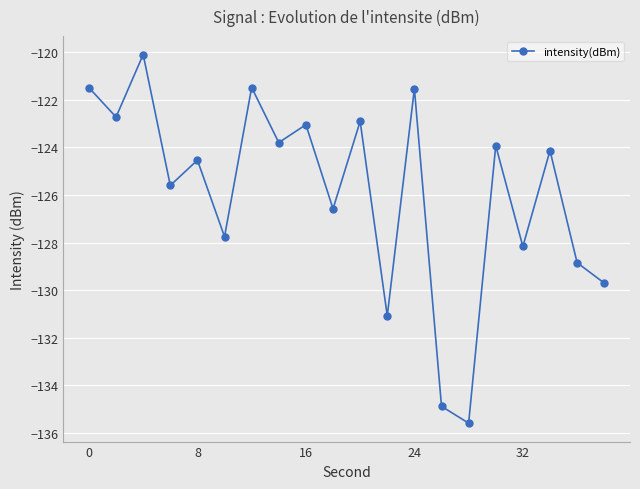

What is the maximum value shown in the chart?

-120.1